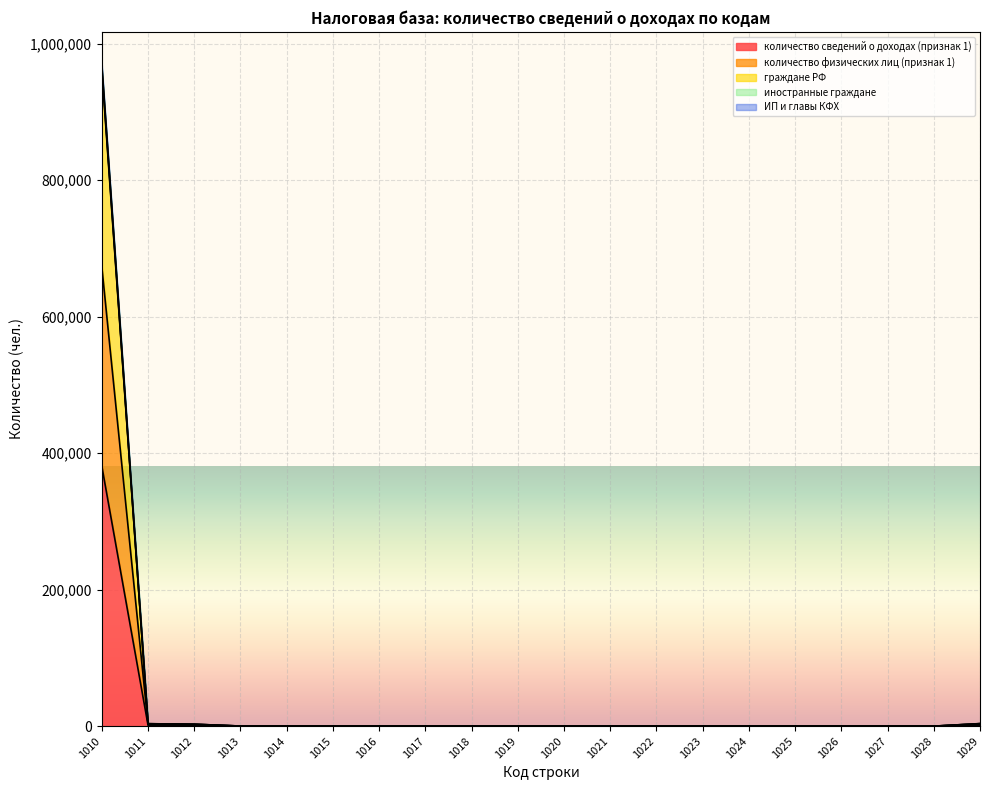

What value does the иностранные граждане series have at 1017, to the nearest 10?

20